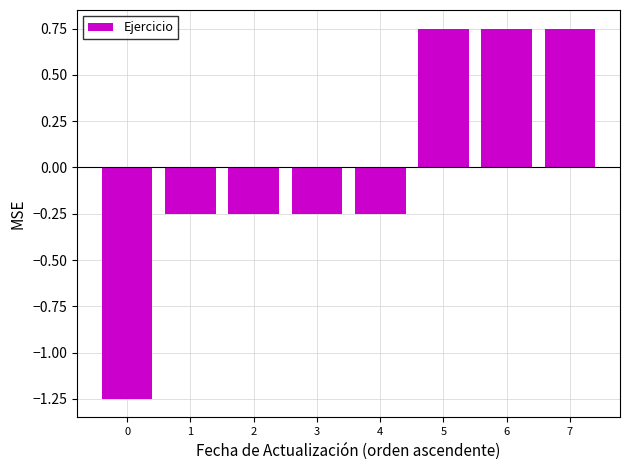

What is the sum of the values at 5 and 6?

1.5